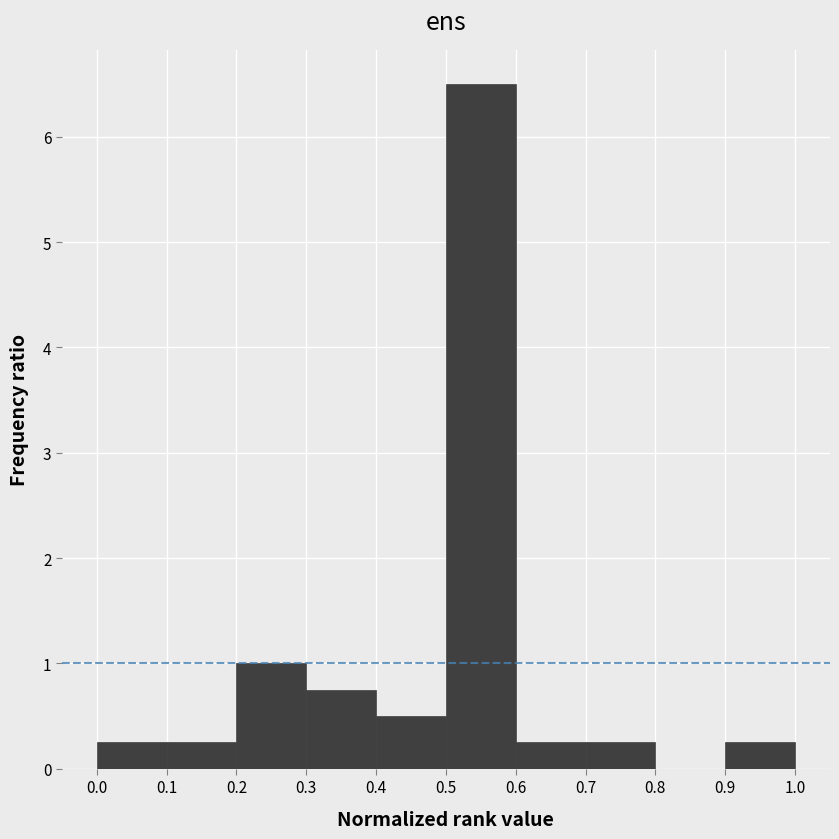

What is the height of the bar covering 0.7 to 0.8 on the x-axis? The values are not printed on the chart, so give them approximately, as read against the axis.

0.3